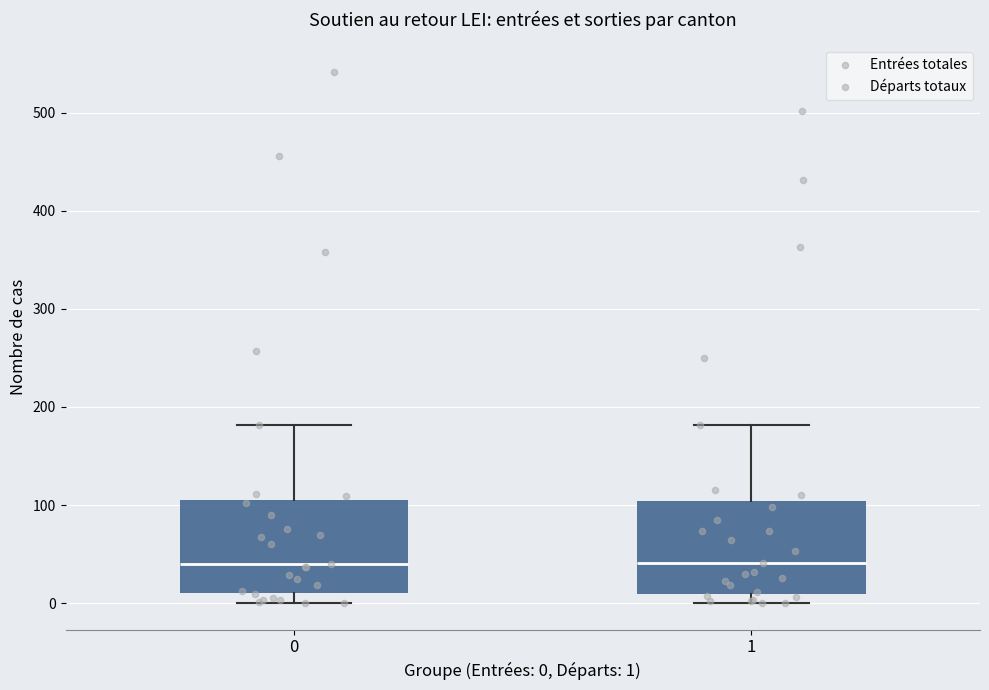

Where is the upper edge of the box at x = 1 on the y-axis? The values are not printed on the chart, so give them approximately, as read against the axis.

100